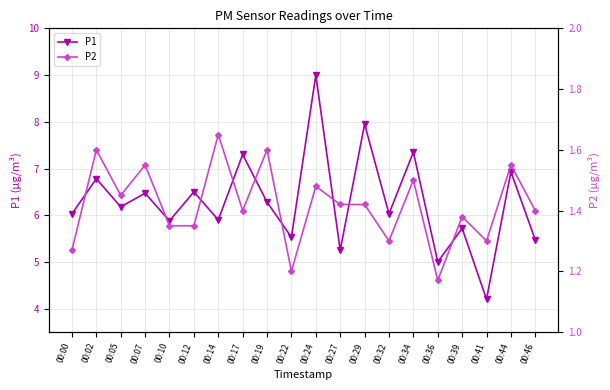

What is the value of the P2 point at the 16th from the left?

1.2